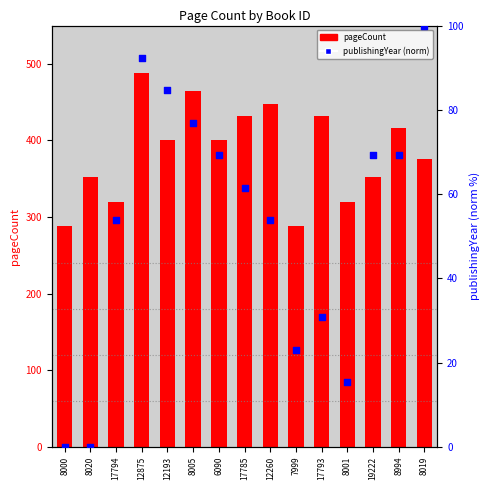

Which series has the widest spread of Y values?

pageCount